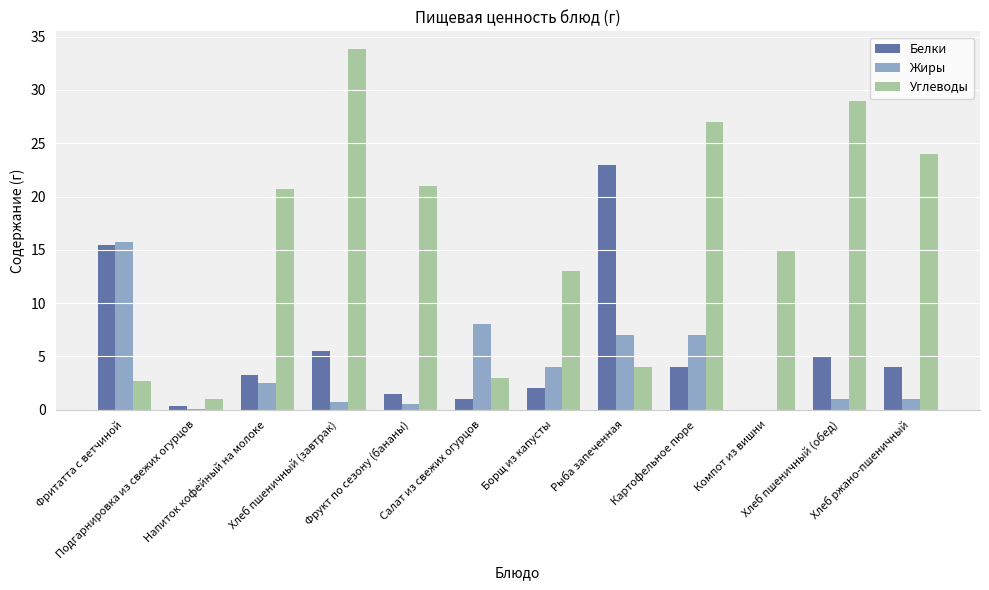

The value of Жиры at Салат из свежих огурцов is 13.8. True or false?

False